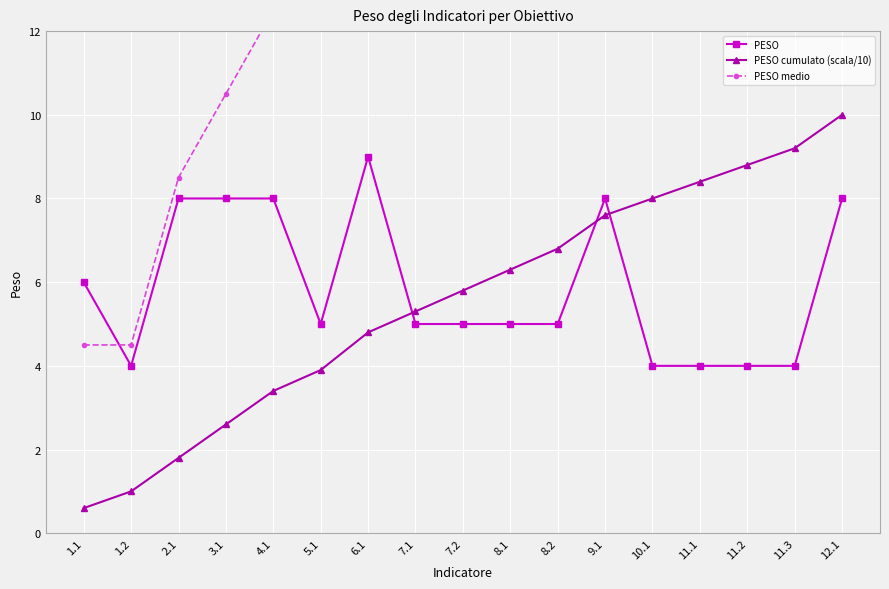

True or false: PESO has a value of 4.0 at 11.3.

True